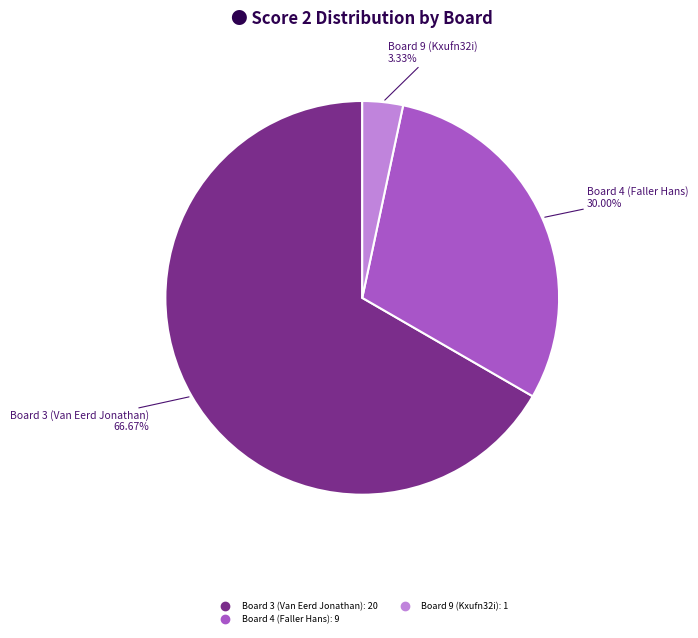

How many segments does this pie chart have?

3